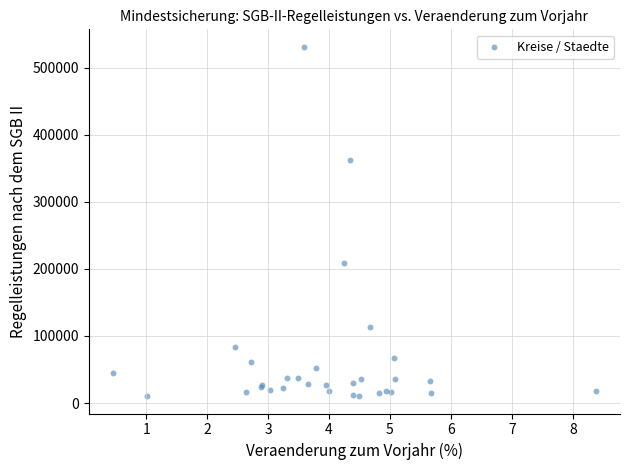

What Y value in the scatter plot is closest to 270814?

208289